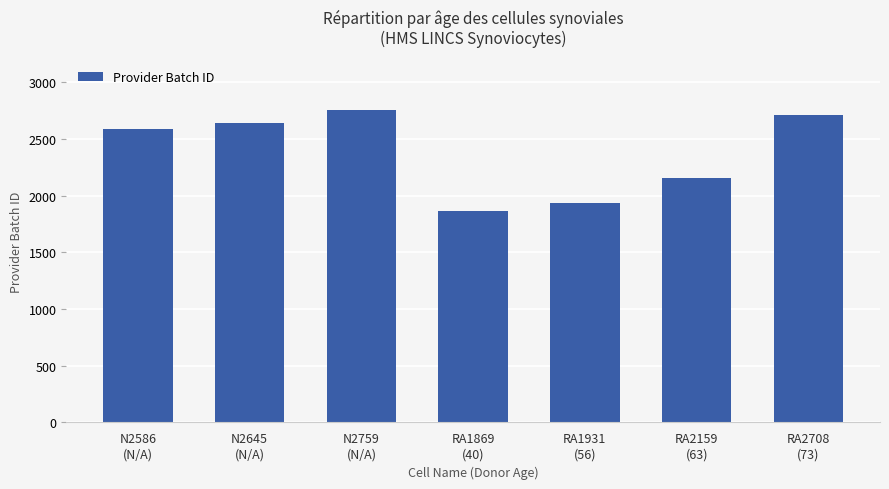

How many data points does each series have?

7